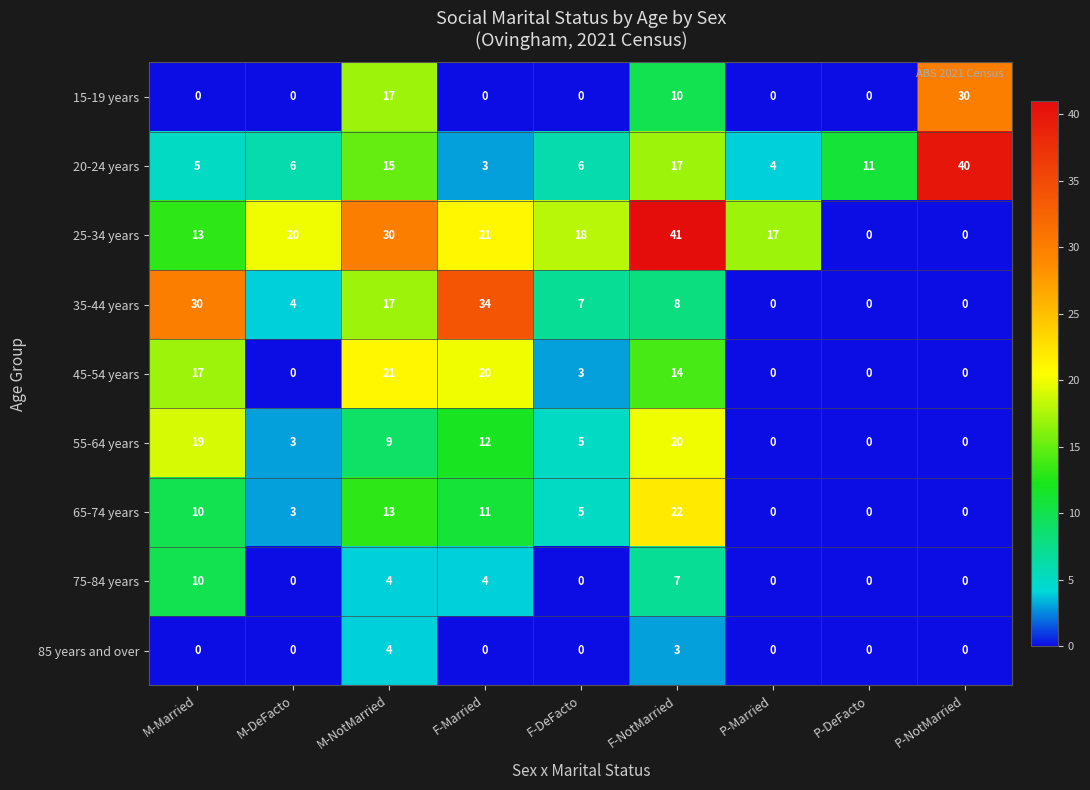

Which label corresponds to the largest value in the chart?

F-NotMarried